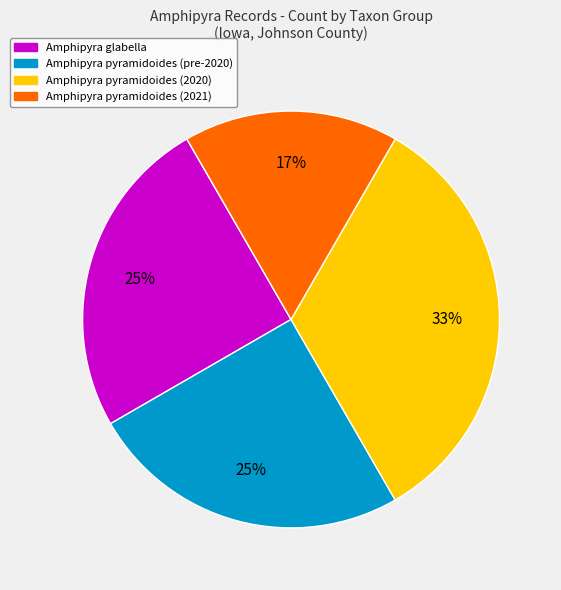

Which slice is the smallest?

Amphipyra pyramidoides (2021)